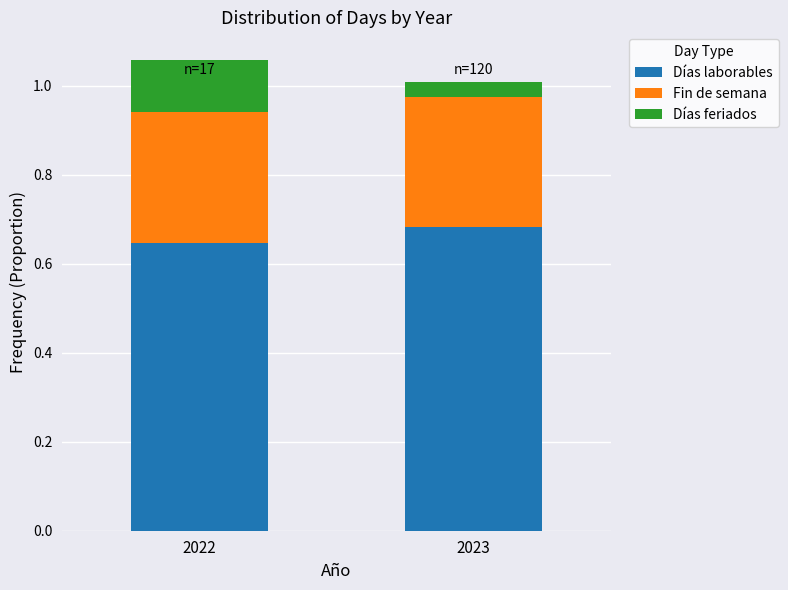

Rank the categories by Días laborables value from highest to lowest.

2023, 2022